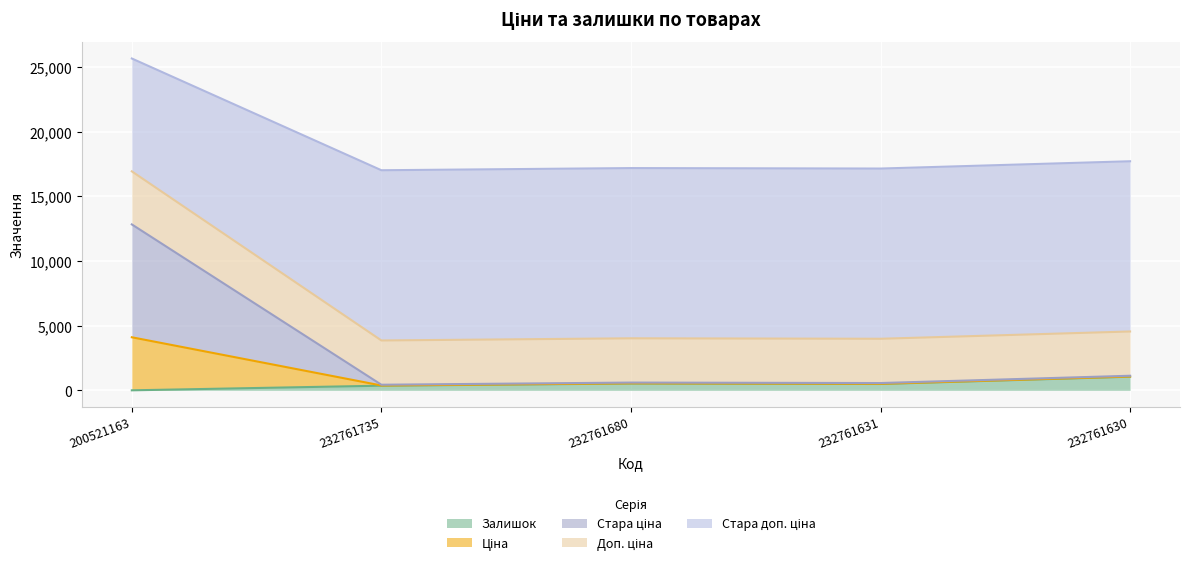

What is the average value of the Залишок series?

487.8